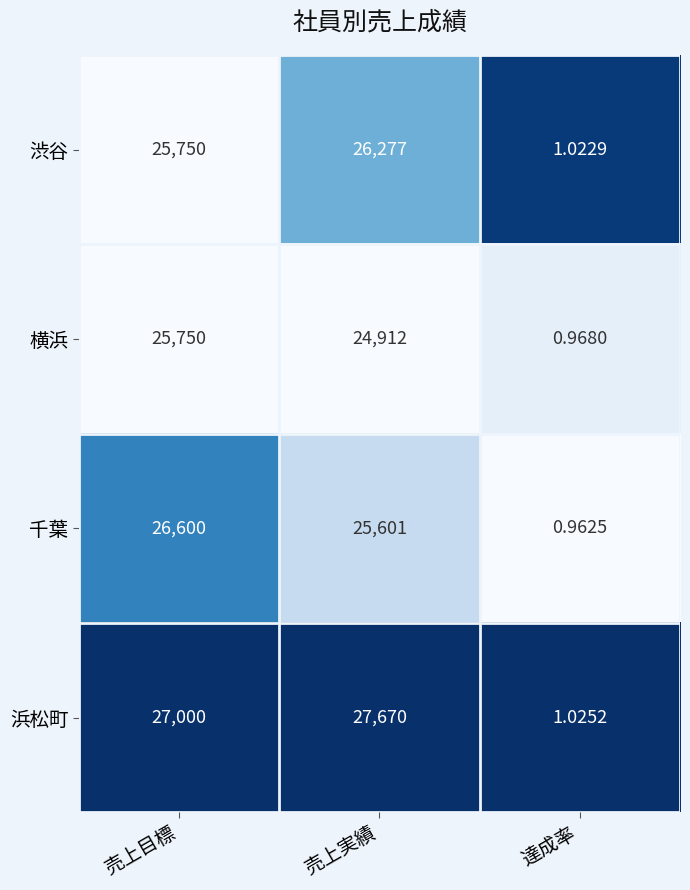

Which series has the largest total across all categories?

浜松町